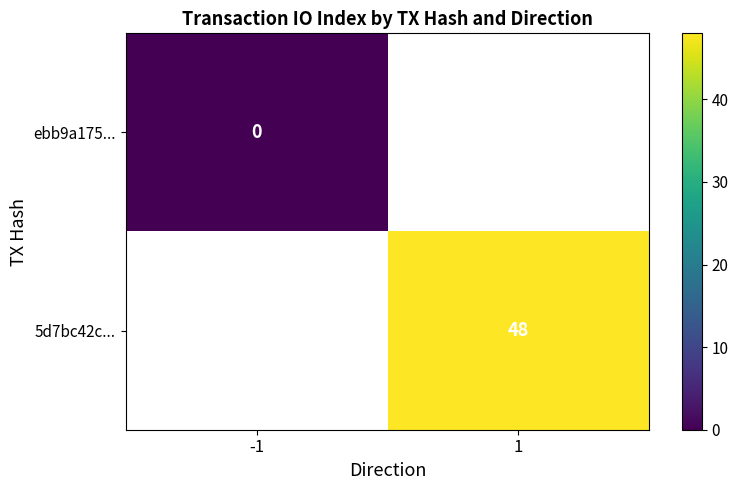

Is the value of ebb9a175... at -1 greater than the value of 5d7bc42c... at 1?

No